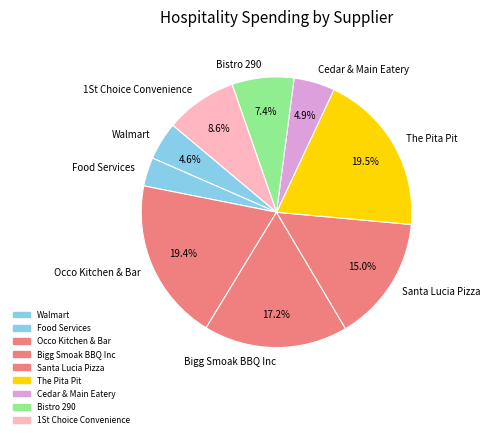

Count the number of slices in the pie.

9